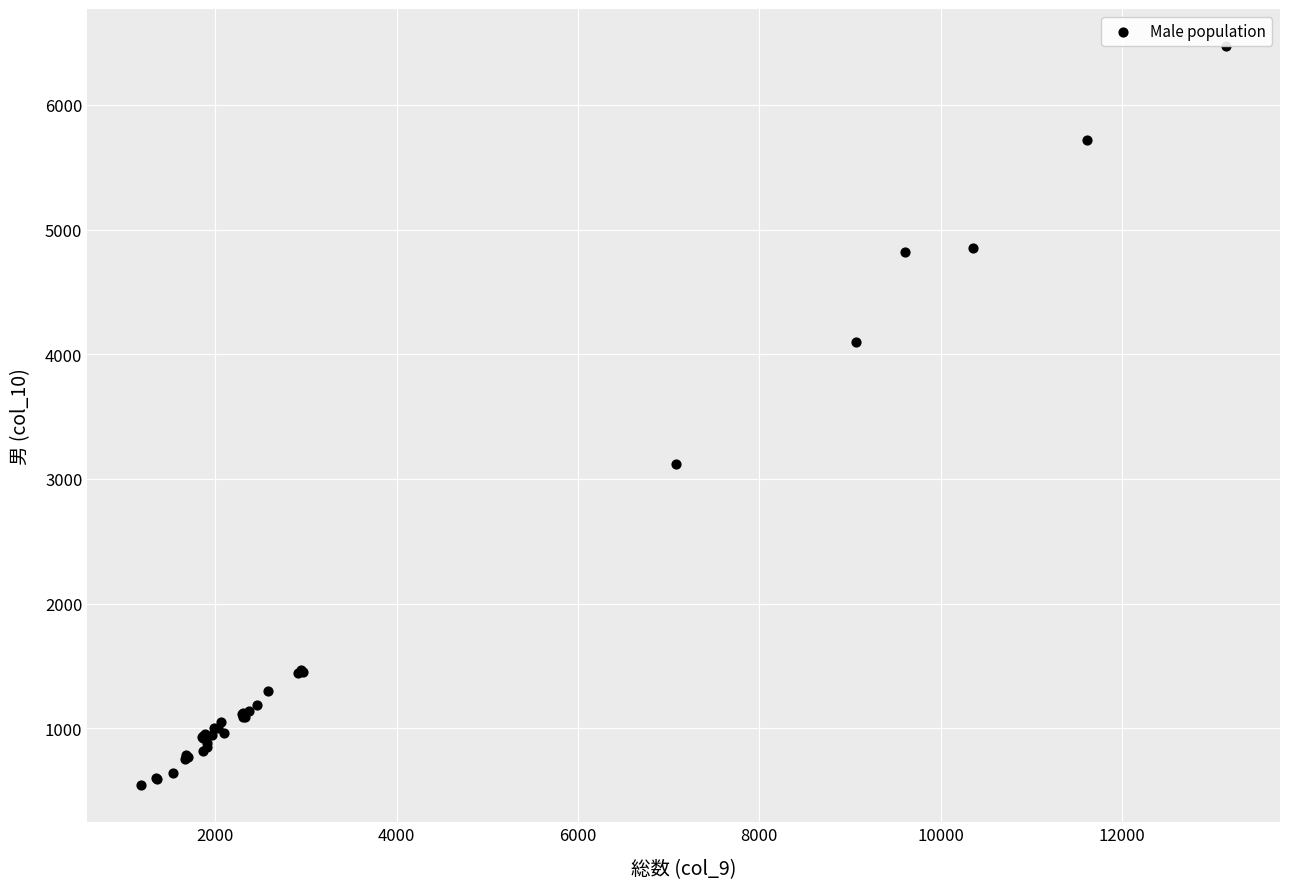

What Y value in the scatter plot is closest to 3507?

3122